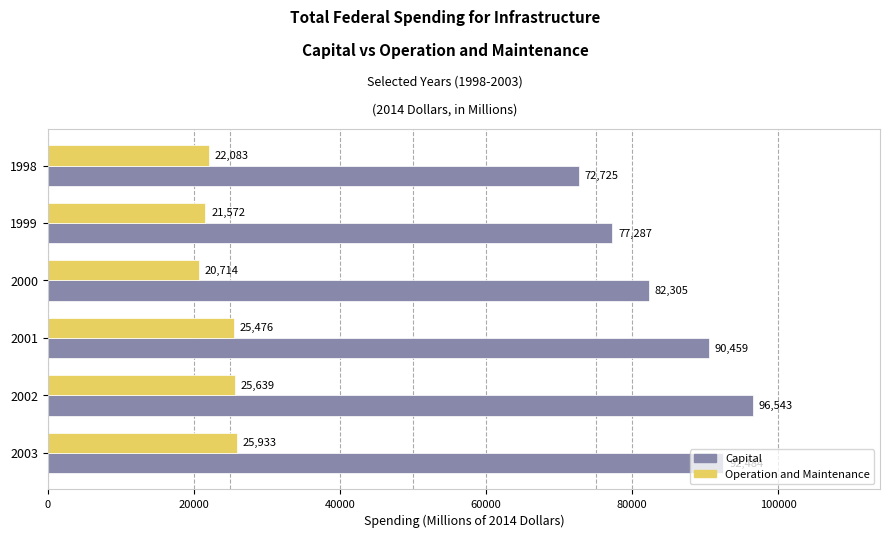

At which label does Operation and Maintenance reach its peak?

2003